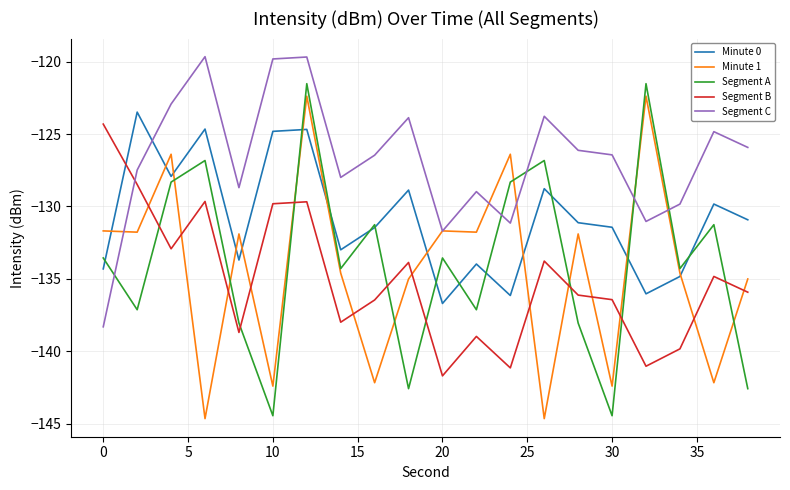

How many lines are shown in the chart?

5